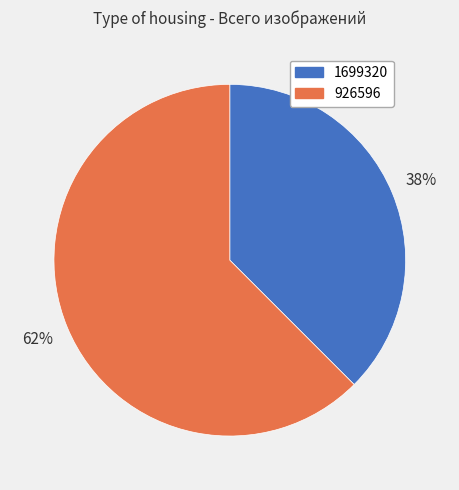

What is the majority slice?

926596